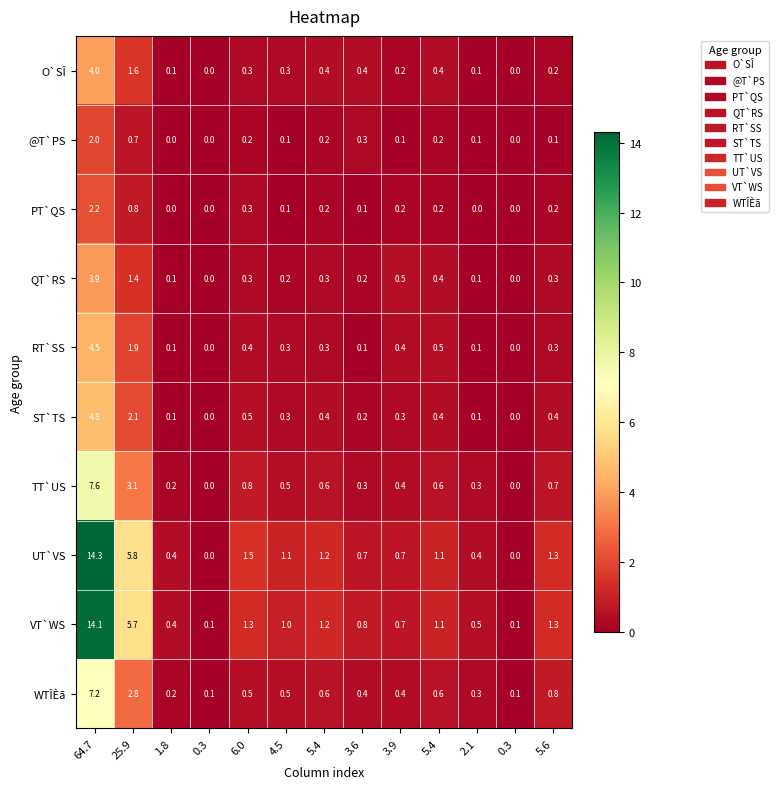

Between 0.3 and 3.6, which series saw the biggest shift?

VT`WS